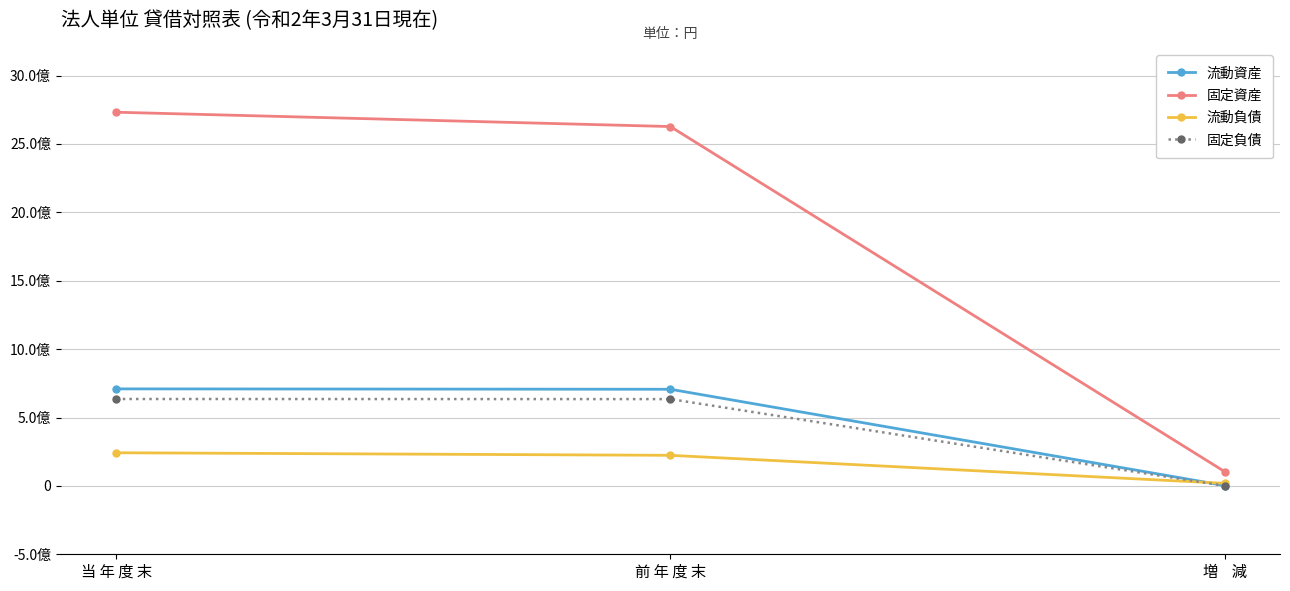

The 固定資産 series shows 2732129220 at 当 年 度 末. True or false?

True